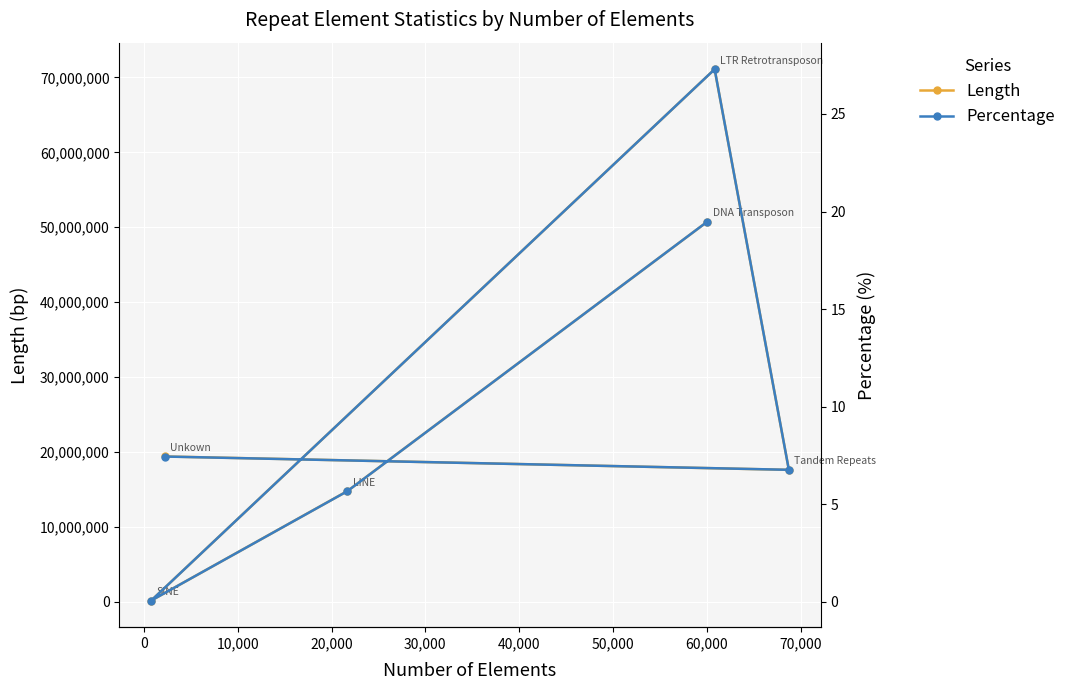

How many interior local peaks does the Length series have?

1